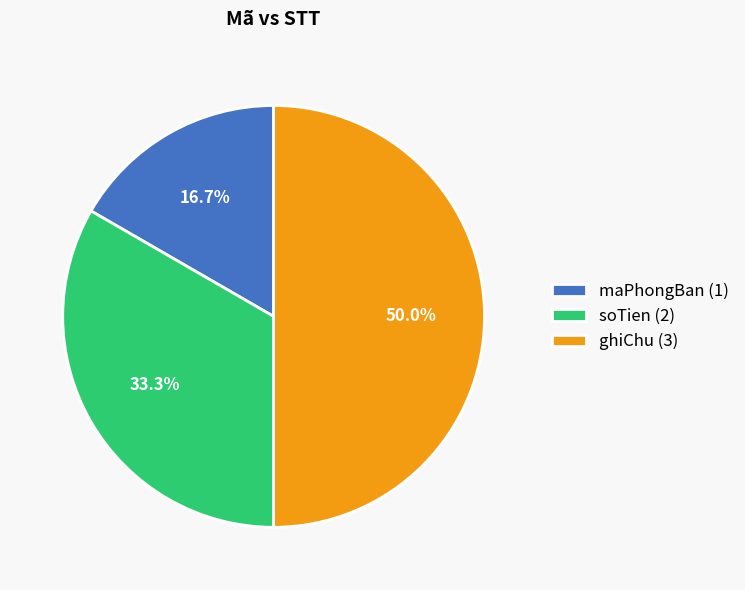

To the nearest percent, what percentage of the pie is maPhongBan?

17%